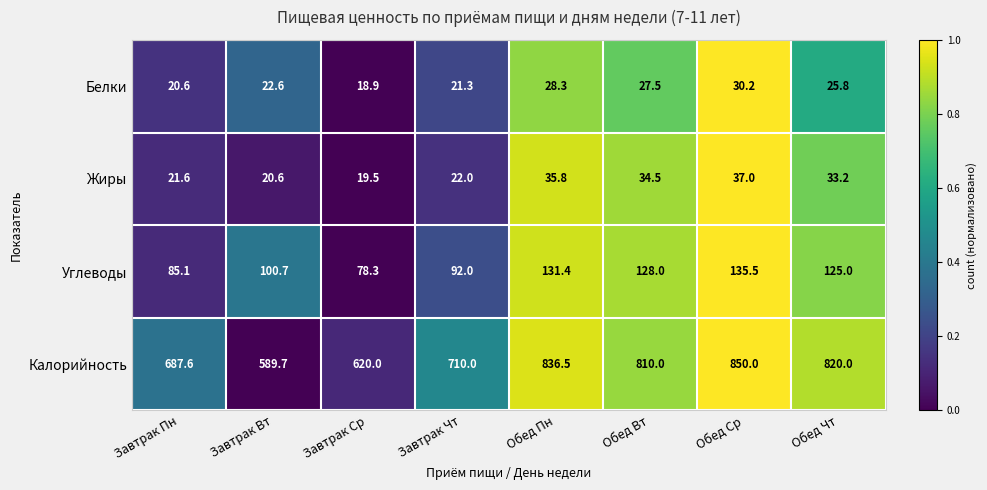

Which series has the largest range (max minus min)?

Калорийность